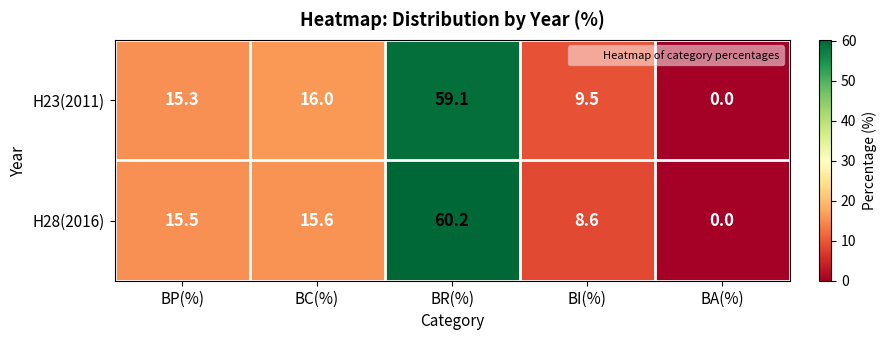

At which label does H28(2016) first exceed 15?

BP(%)